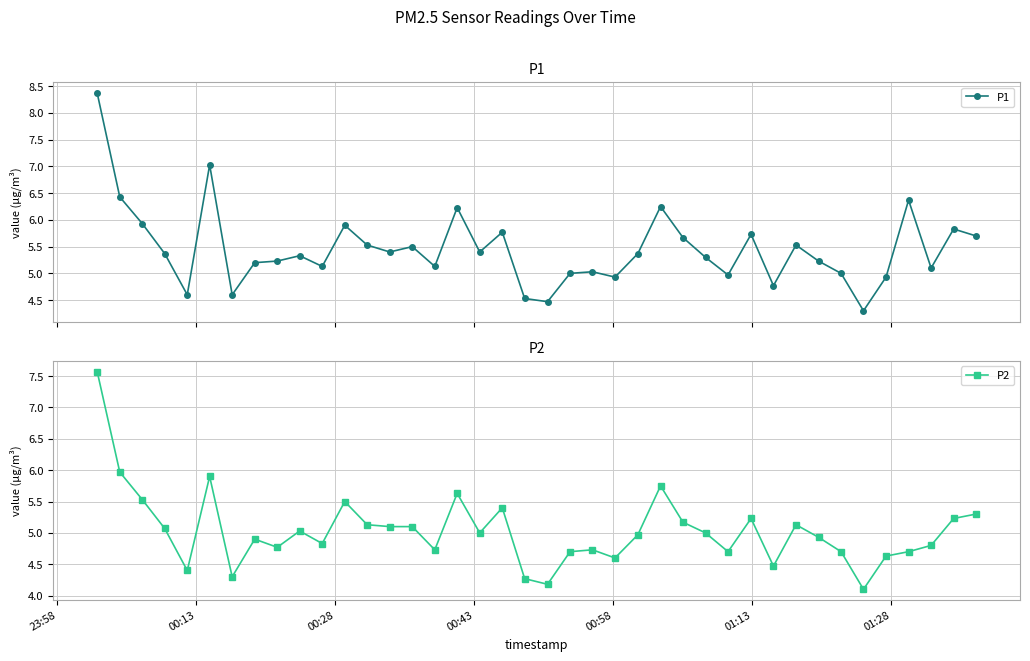

What is the value of the P2 point at the 25th from the left?

5.0